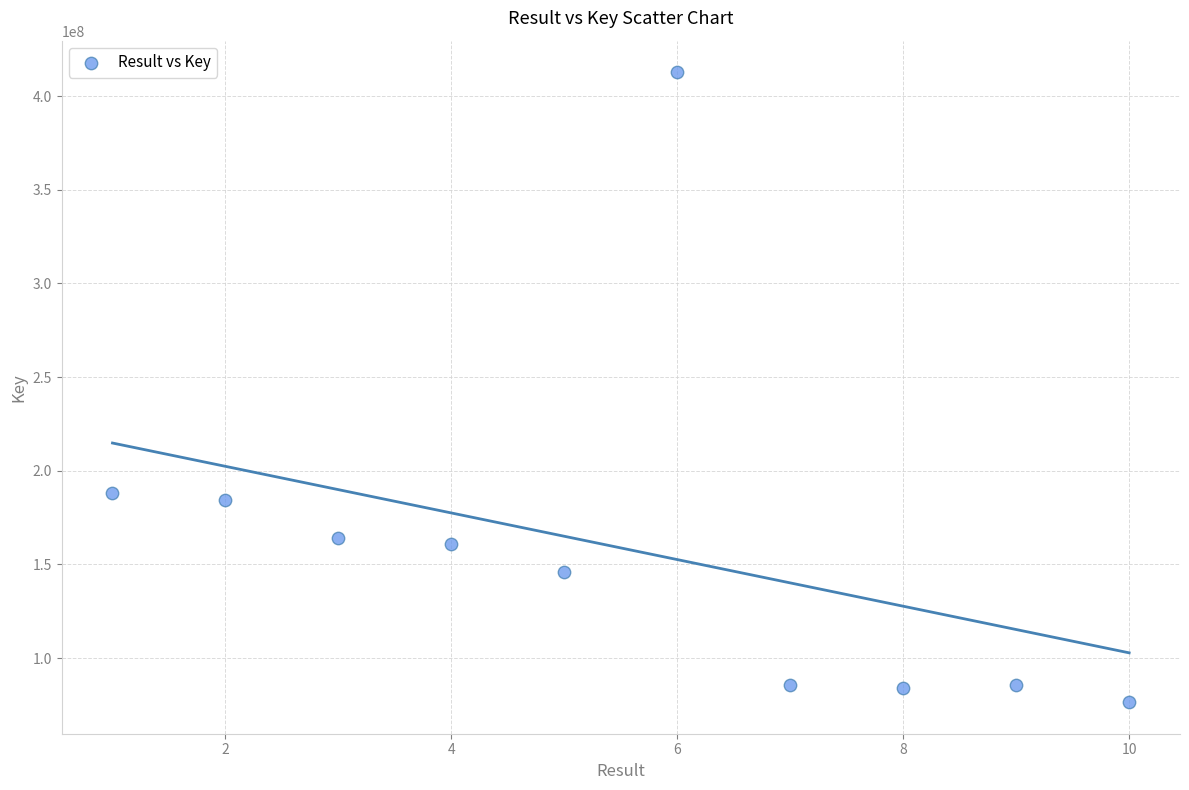

What Y value in the scatter plot is closest to 244570720?

188323521